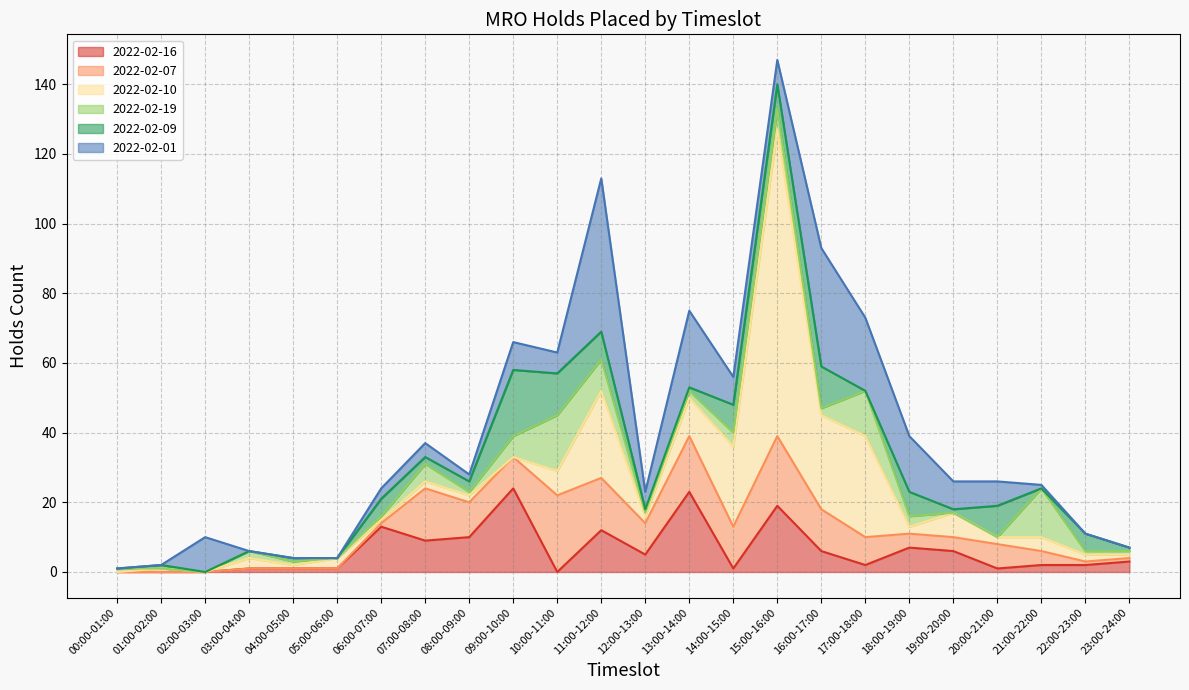

At how many categories does at least one series exceed 0?

24